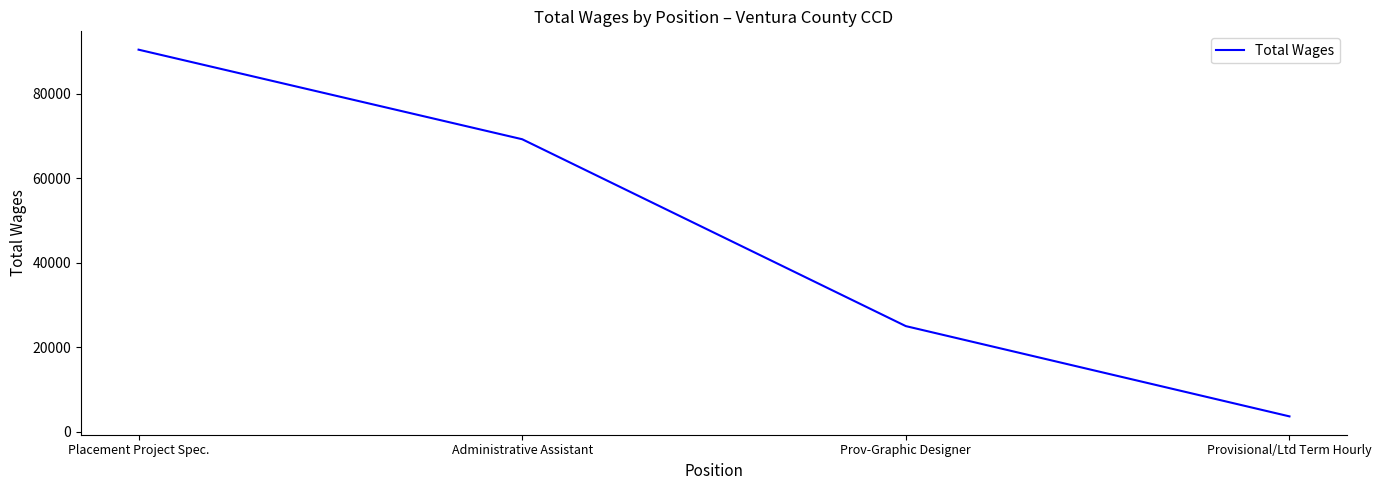

At which label is the value closest to 47033?

Prov-Graphic Designer